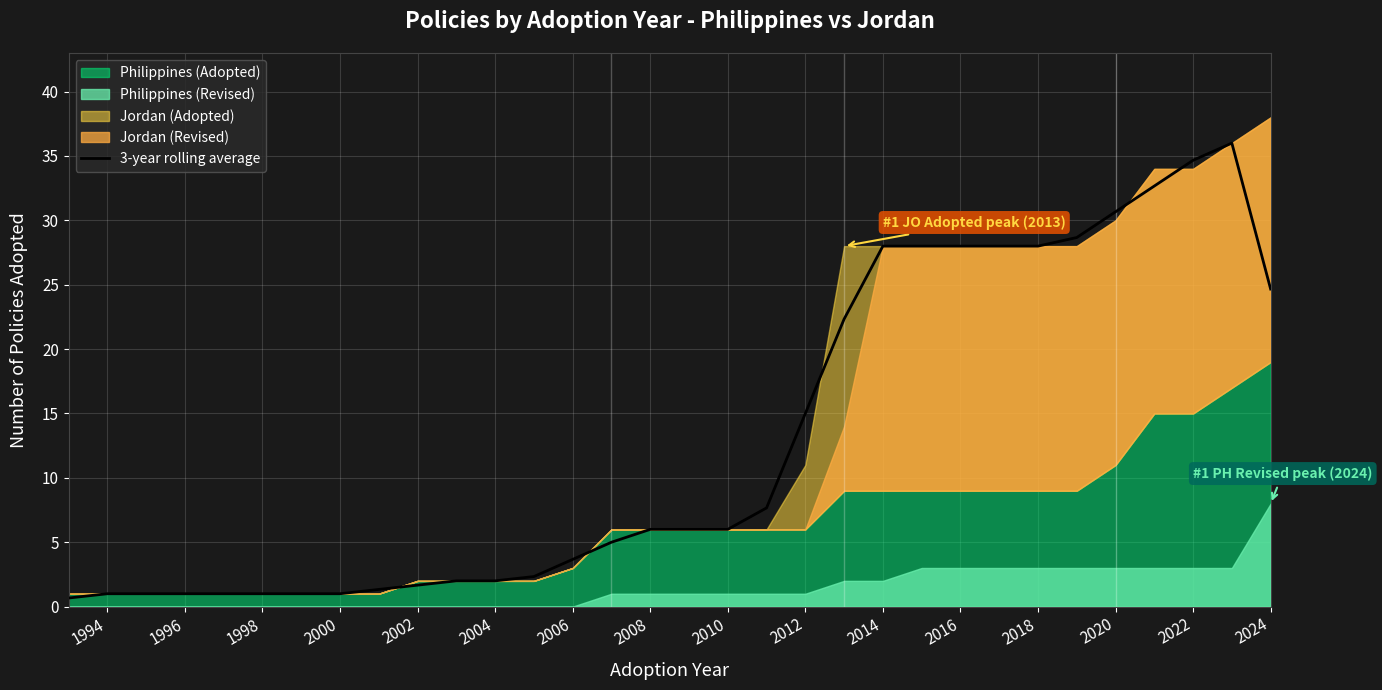

The 3-year rolling average series shows 15.0 at 2012. True or false?

True